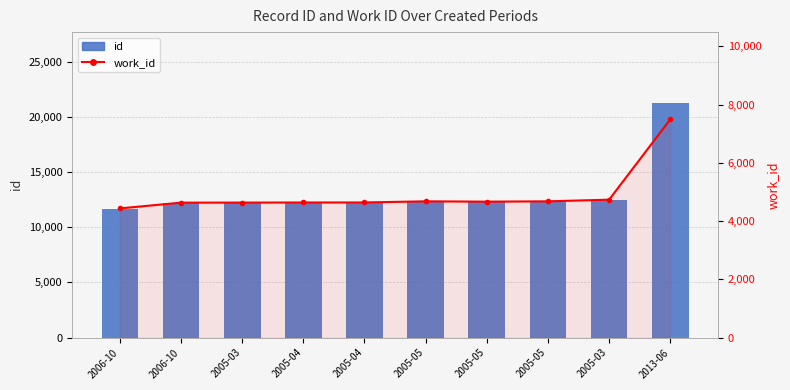

Which label corresponds to the smallest value in the chart?

2006-10